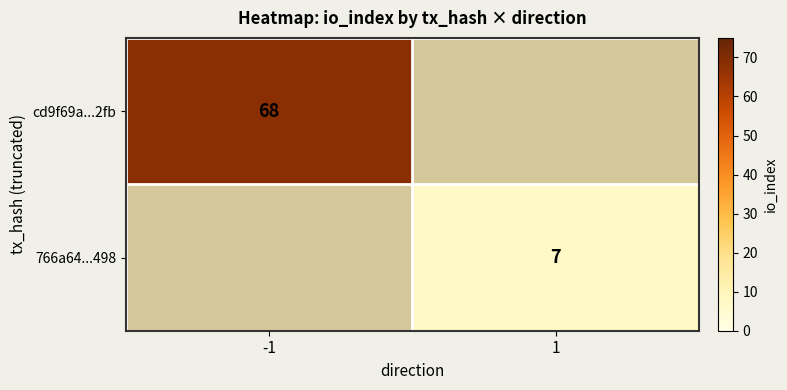

Is it true that 766a64...498 equals 10 at 1?

False